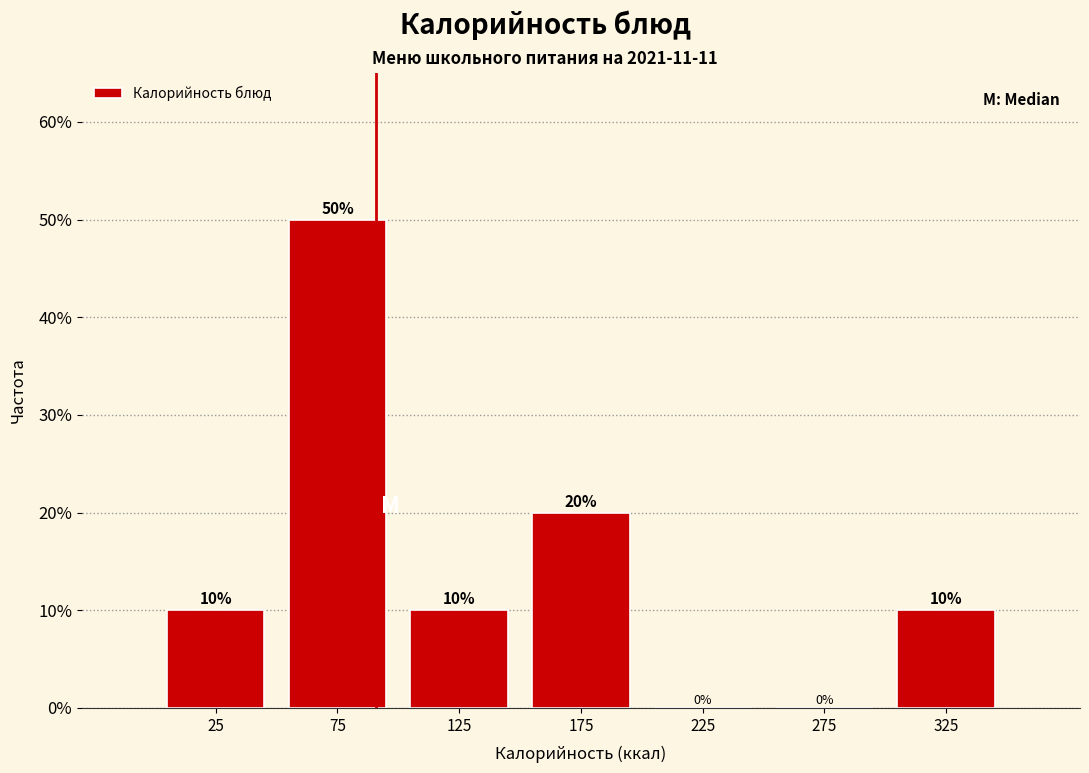

What is the height of the bar covering 0 to 50 on the x-axis?

10